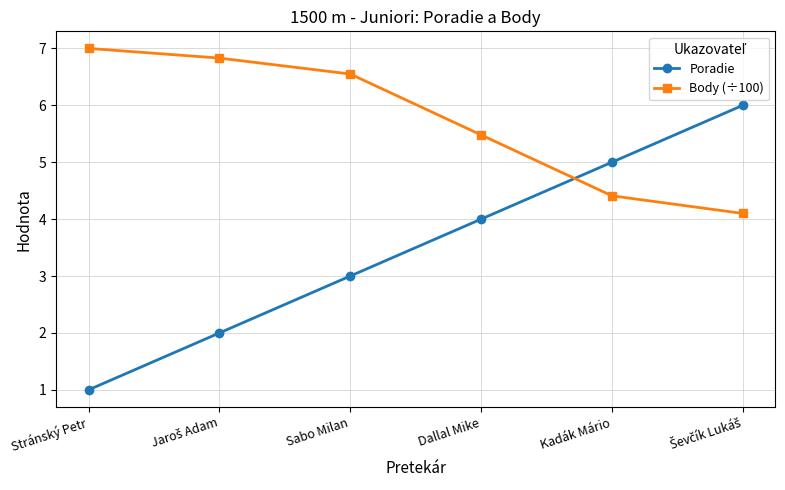

True or false: Body (÷100) has a value of 2.0 at Sabo Milan.

False